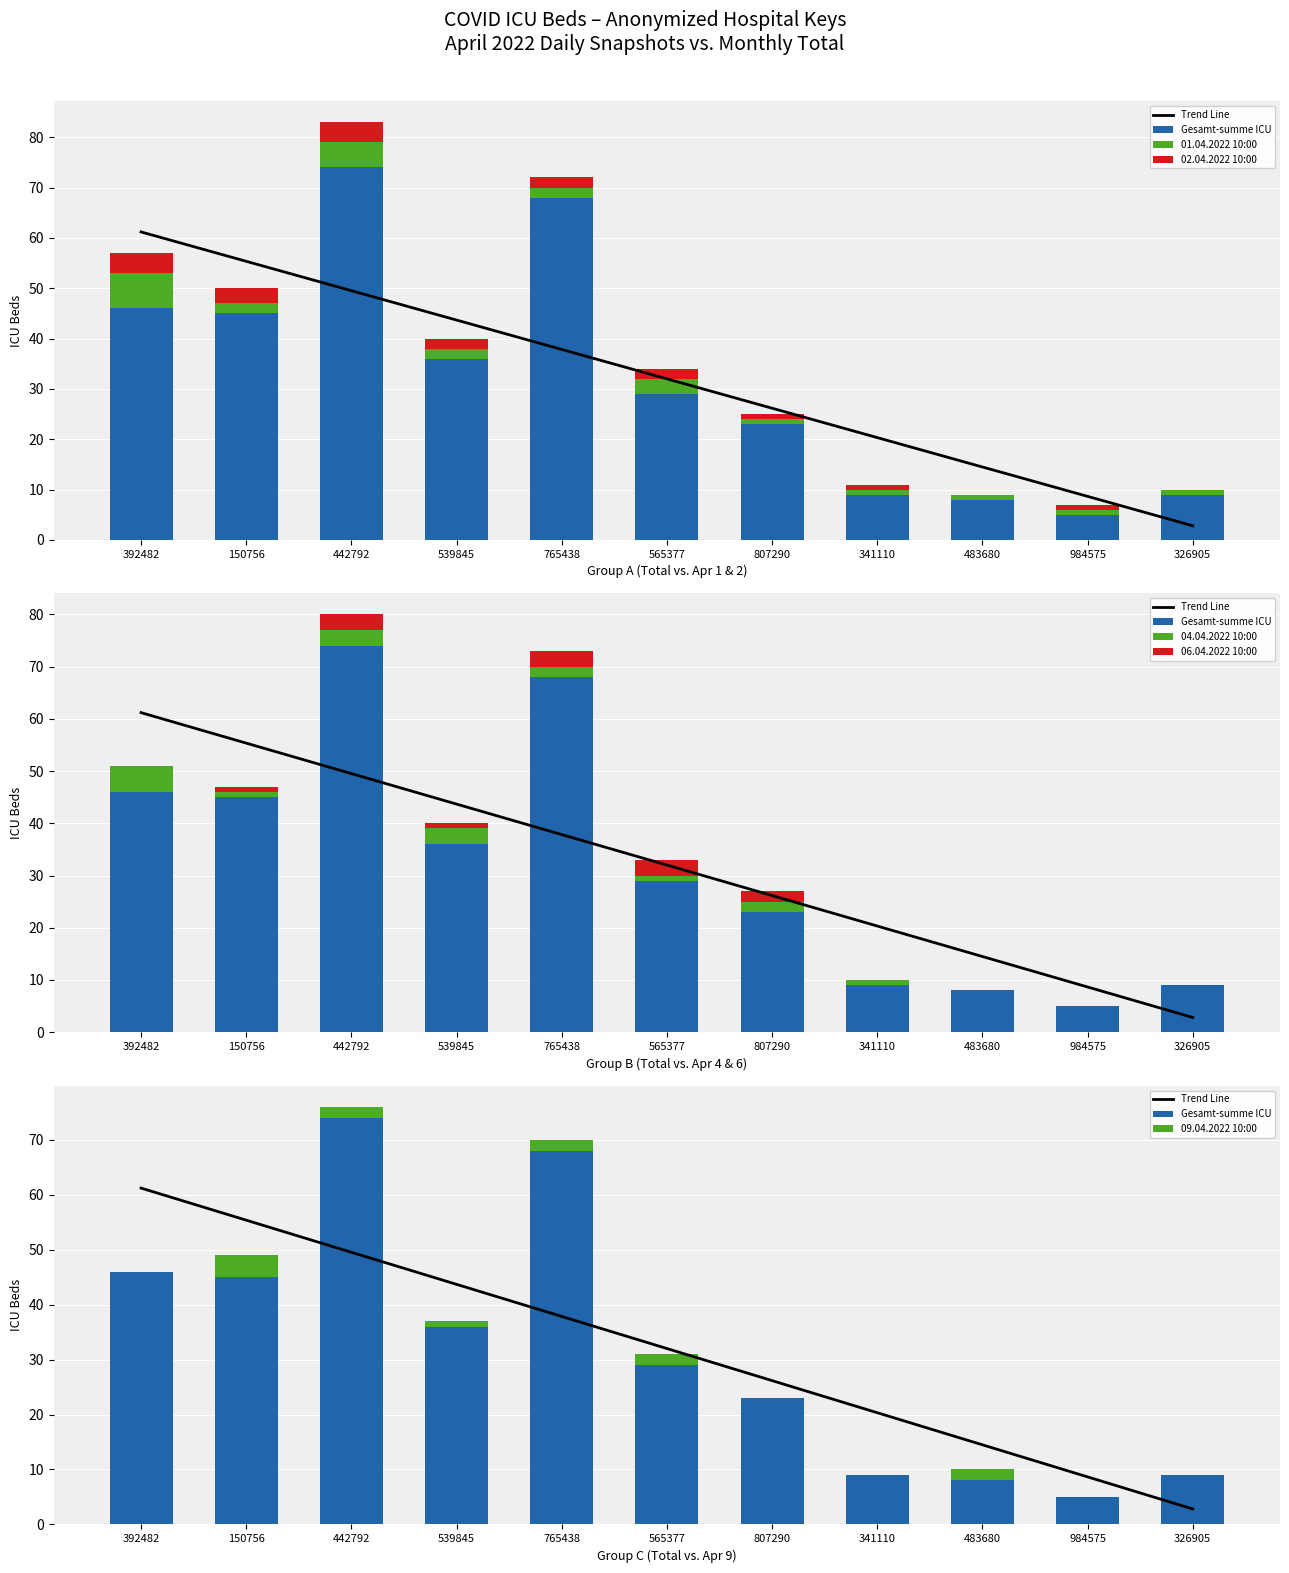

Rank the categories by 09.04.2022 10:00 value from highest to lowest.

150756, 442792, 765438, 565377, 483680, 539845, 392482, 807290, 341110, 984575, 326905